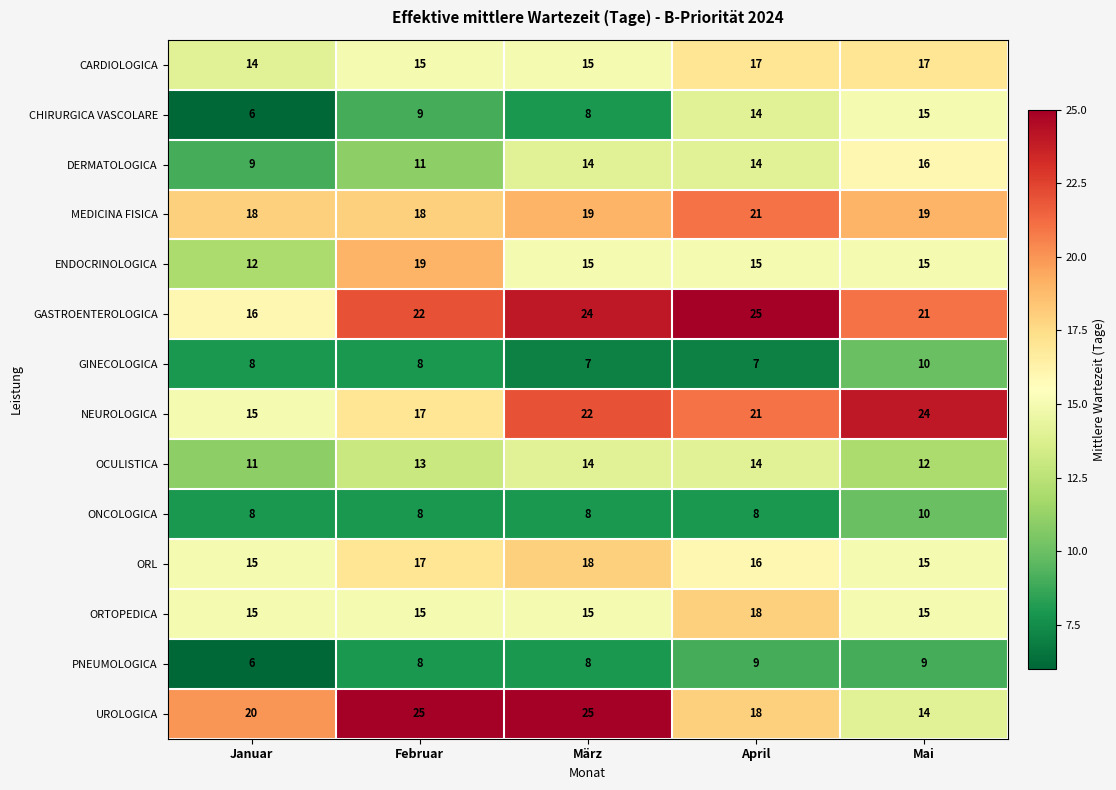

How many data points does each series have?

5